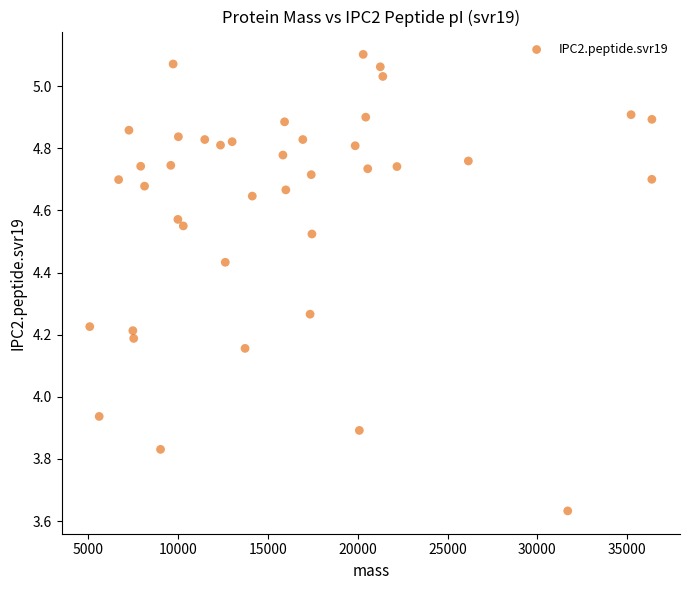

What is the range of X values (max minus min)?

31272.4